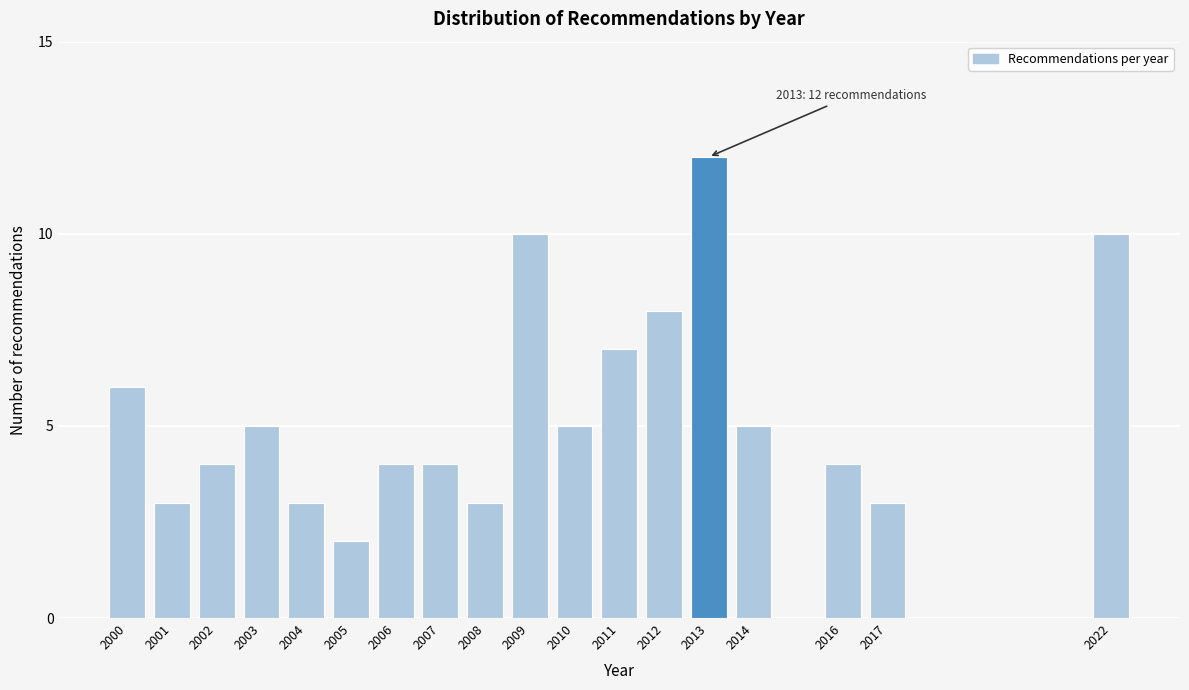

Reading right to left, list all the values displayed in this chart.

10	3	4	5	12	8	7	5	10	3	4	4	2	3	5	4	3	6